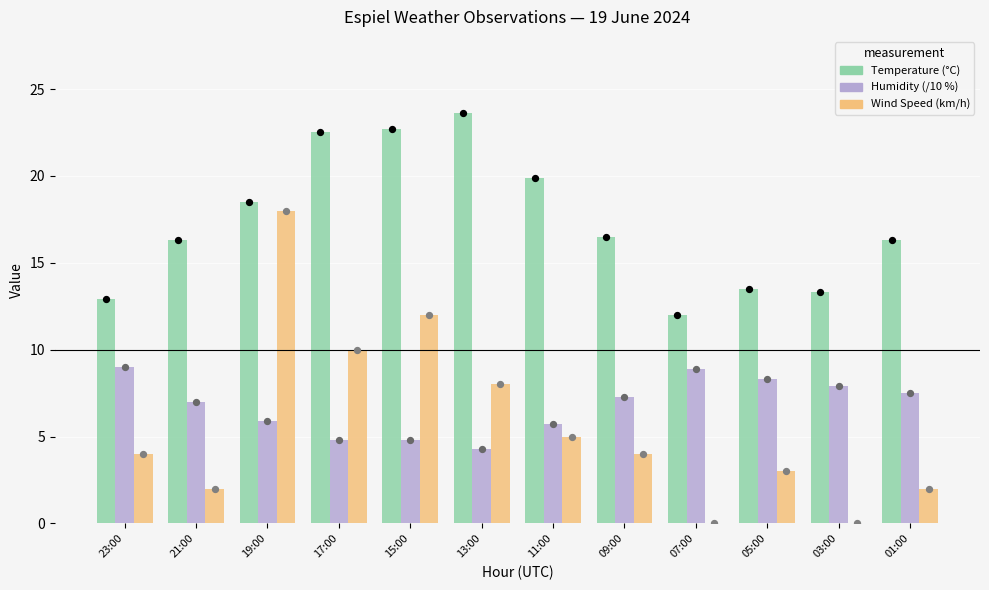

What is the total value across all series at 03:00?

21.2